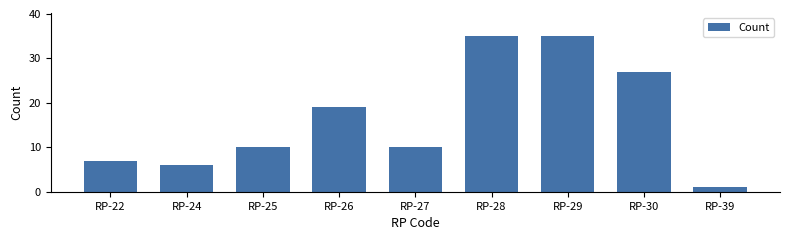

Reading left to right, transcribe all the data shown in this chart.

RP-22=7	RP-24=6	RP-25=10	RP-26=19	RP-27=10	RP-28=35	RP-29=35	RP-30=27	RP-39=1